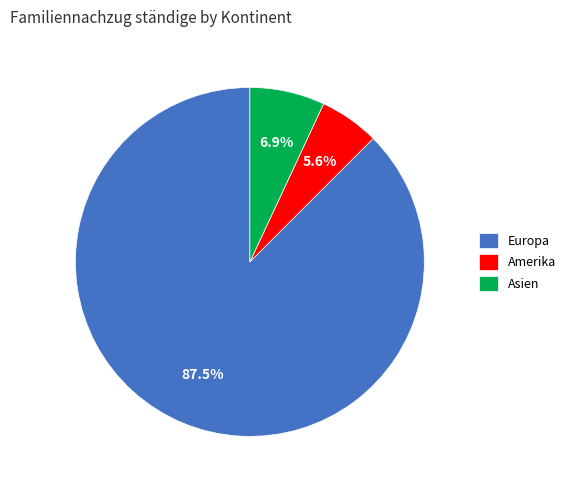

Is the sum of Europa and Asien greater than half?

Yes